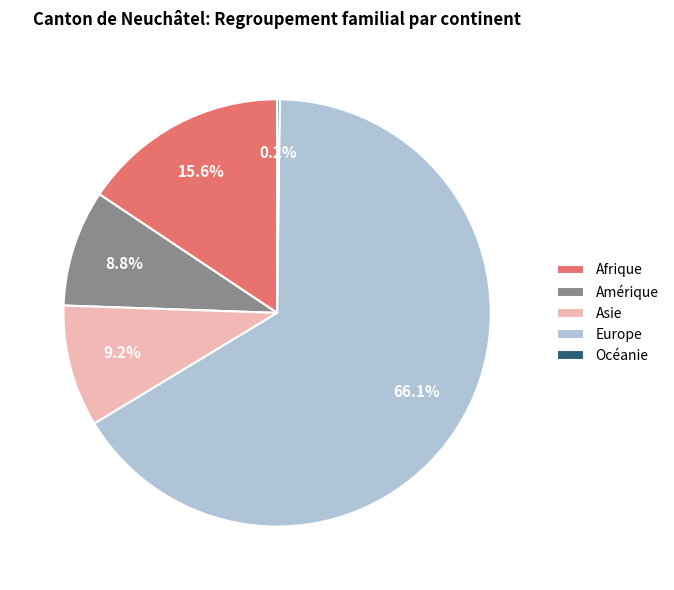

What is the largest slice in the pie chart?

Europe